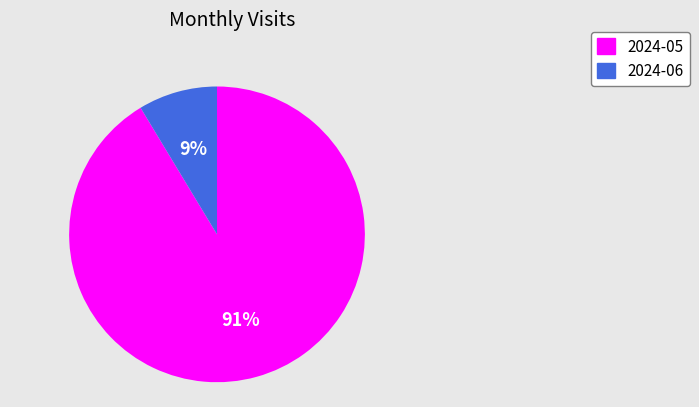

How many segments does this pie chart have?

2